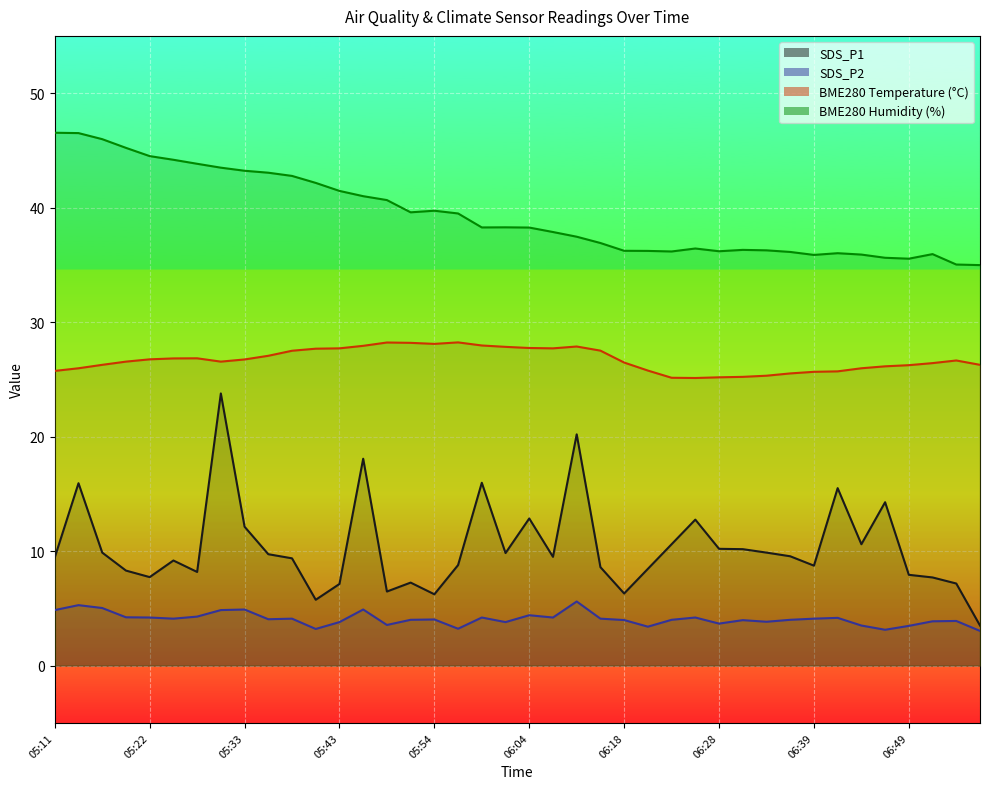

How many values in the SDS_P1 series exceed 9?

23